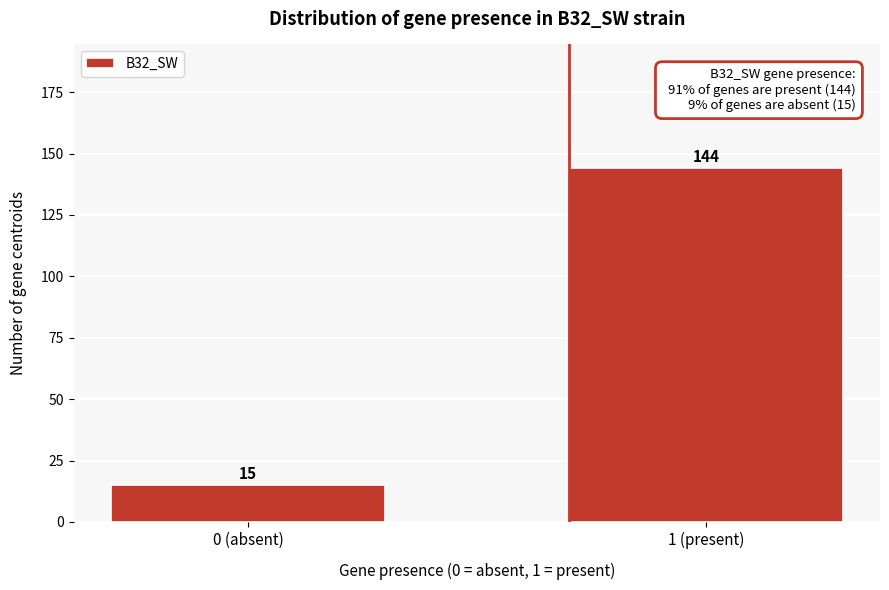

Reading left to right, transcribe all the data shown in this chart.

15	144